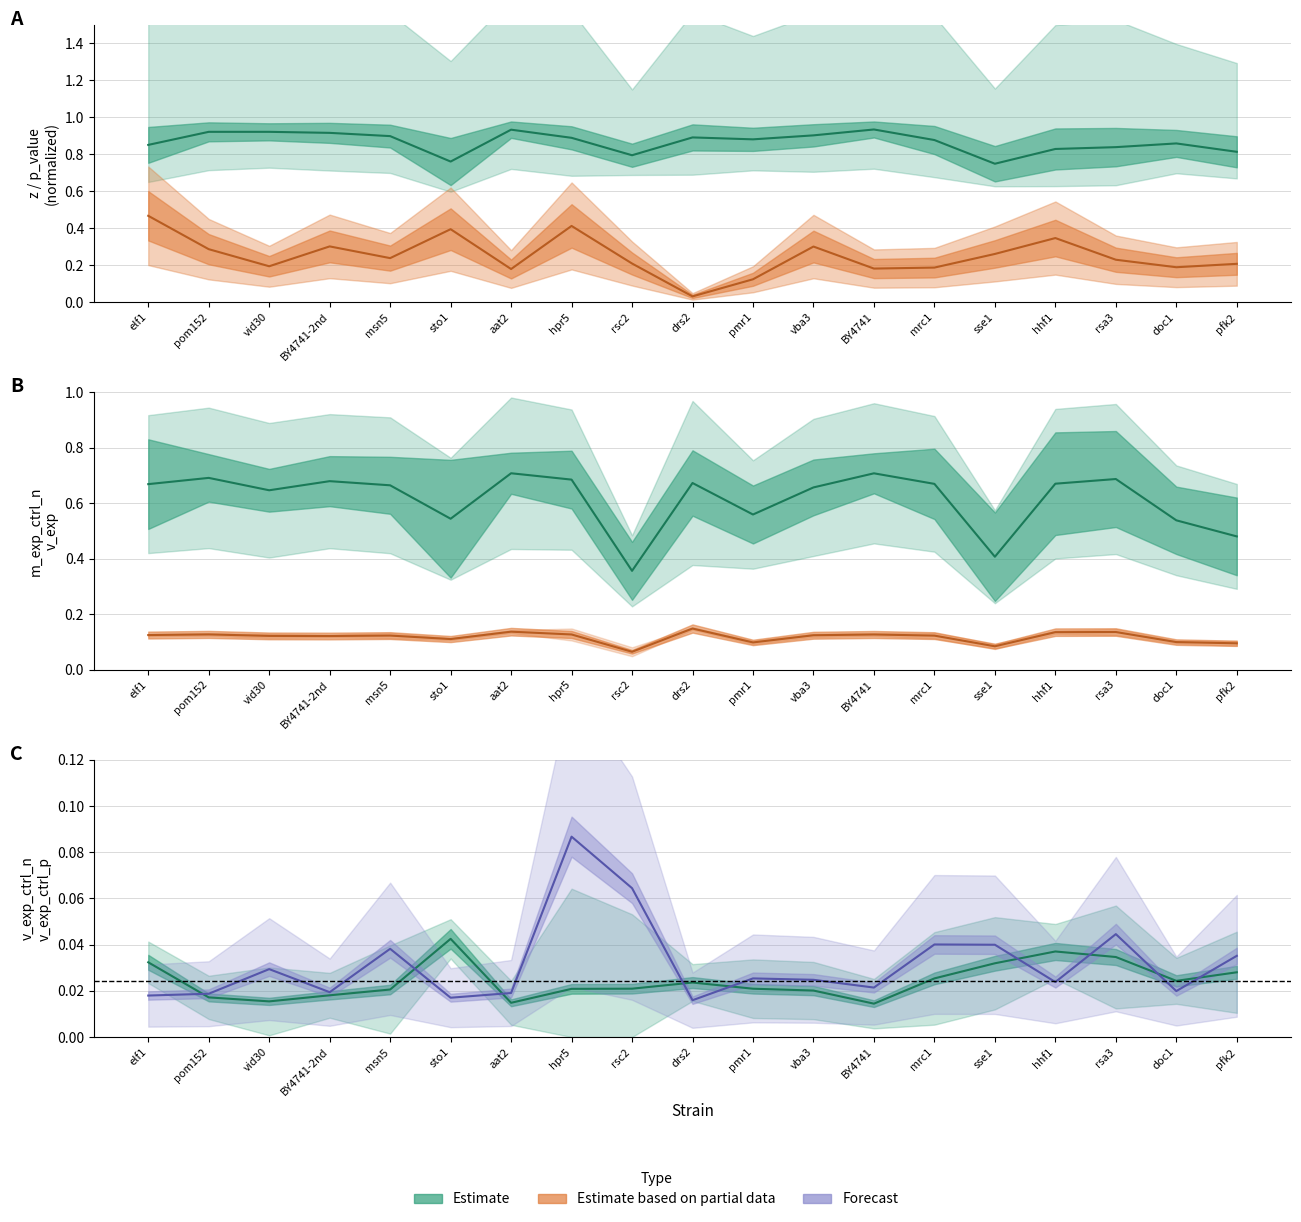

Does the chart display data point markers on the line(s)?

No